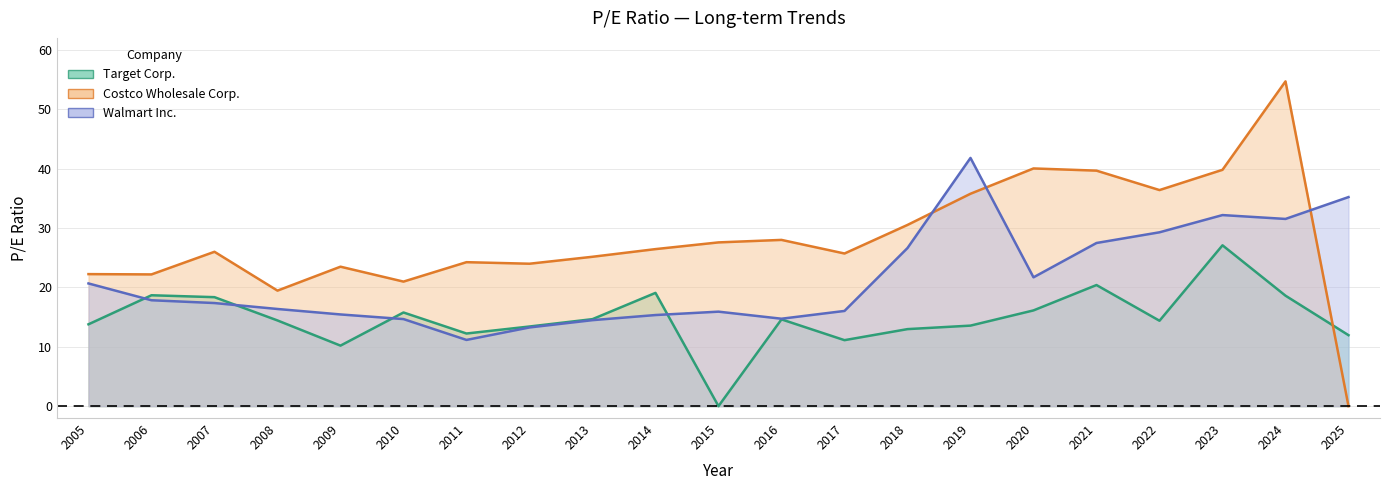

Which category has the highest value across all series?

2024